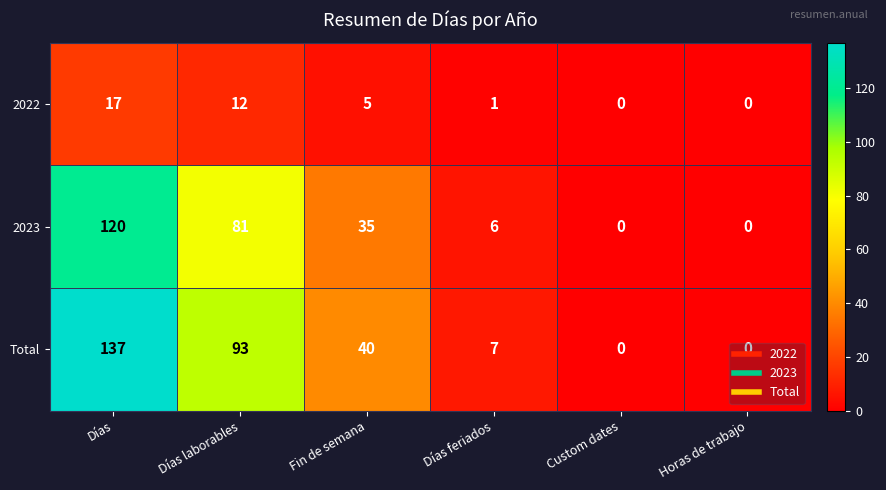

What is the difference between the maximum and second lowest values in the 2022 series?

17